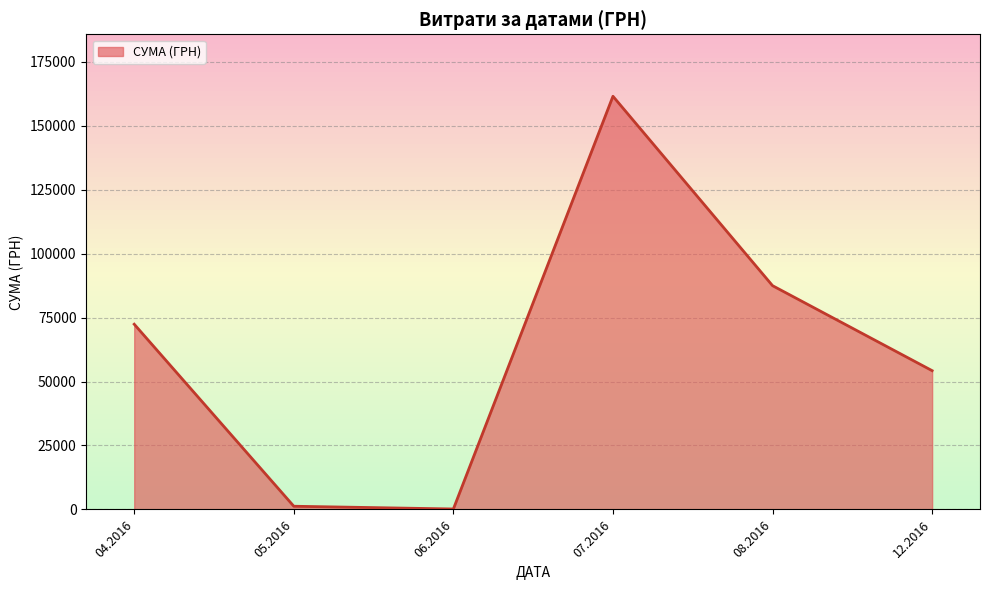

What is the ratio of the value at 08.2016 to the value at 07.2016?

0.5